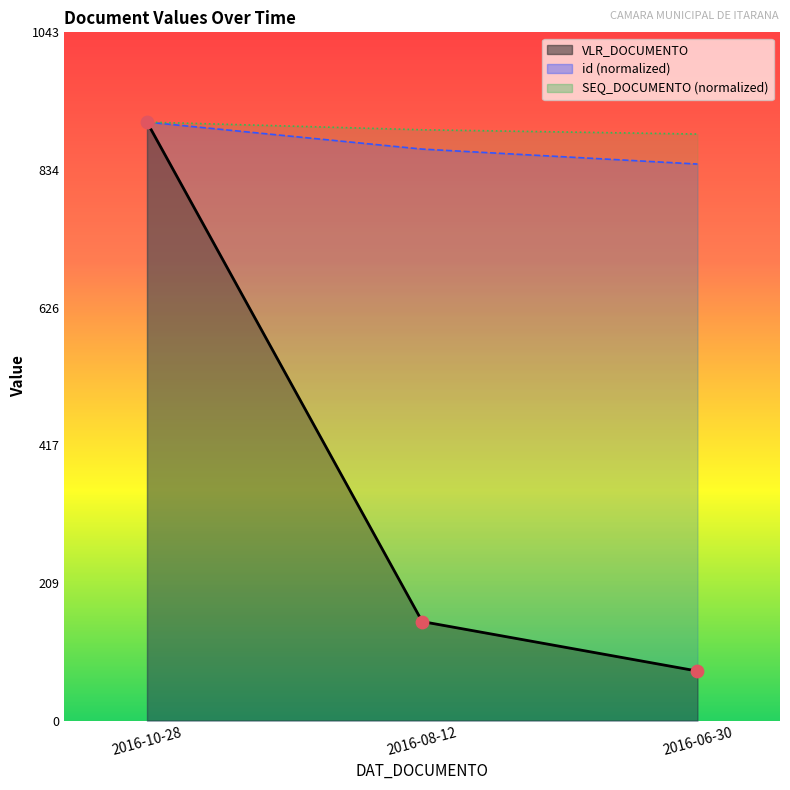

What is the total value across all series at 2016-08-12?

1911.3